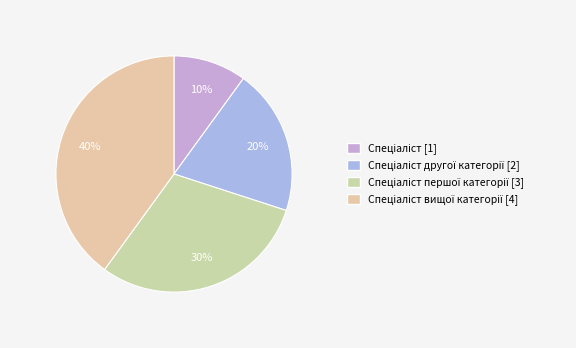

Count the number of slices in the pie.

4